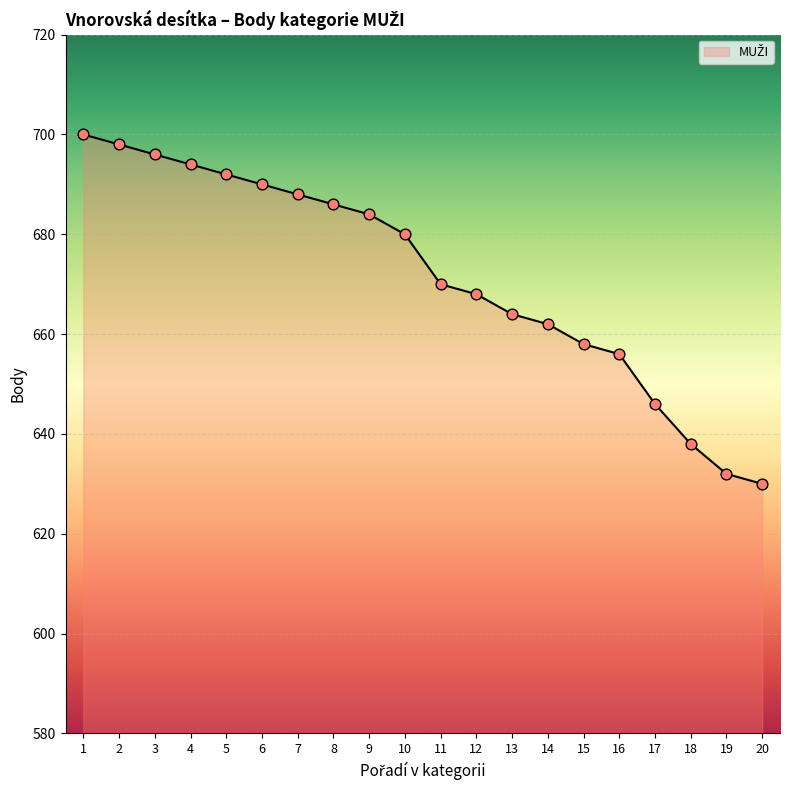

Approximately how many times larger is the value at 4 compared to 2?

1.0